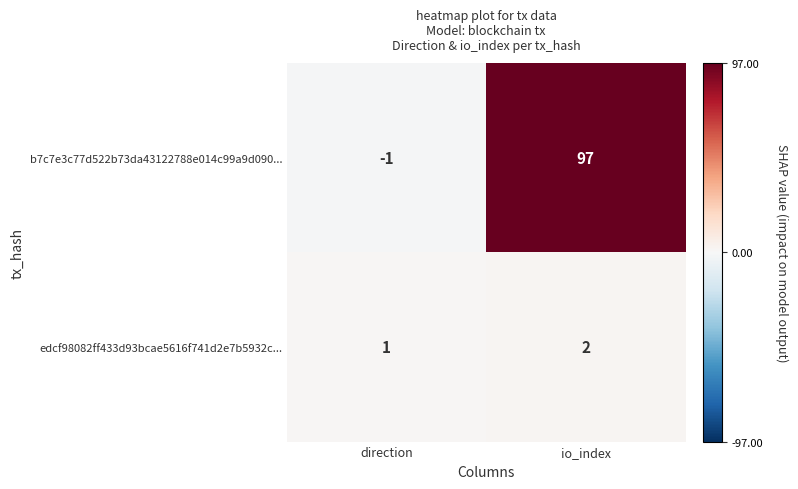

What is the spread (max minus min) of values at direction?

2